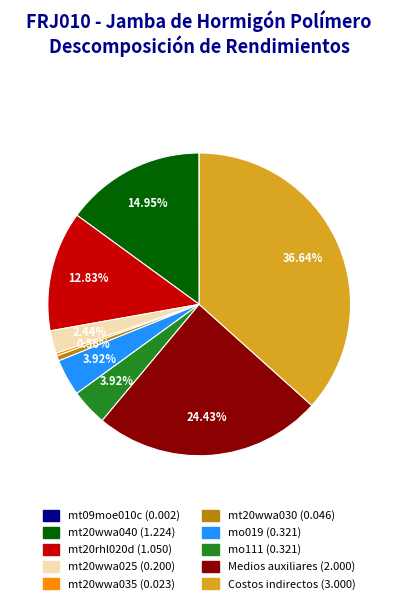

To the nearest percent, what is the average slice percentage?

10%